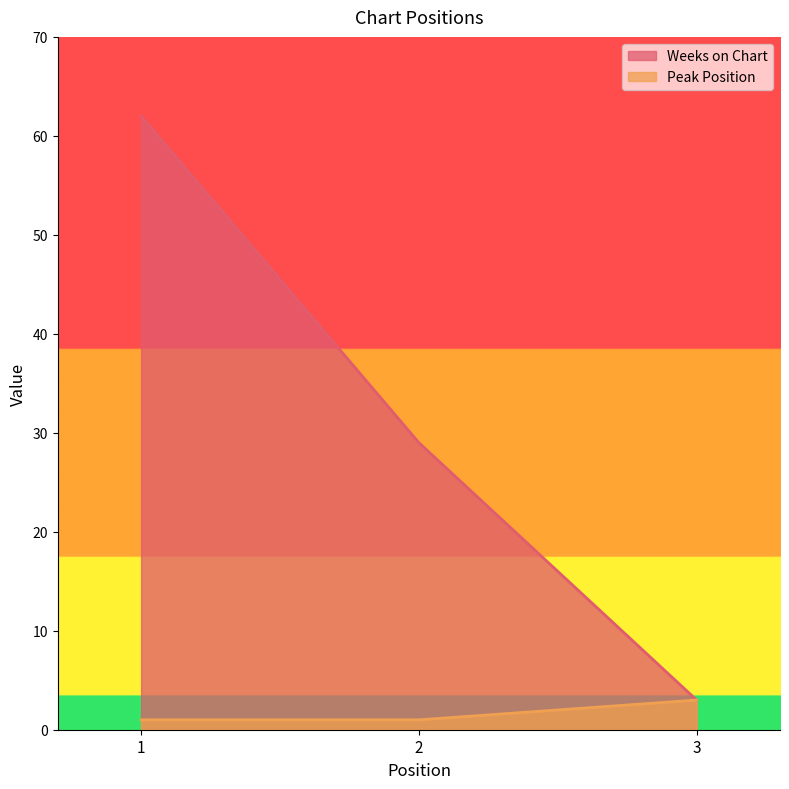

True or false: Peak Position has a value of 5 at 3.

False